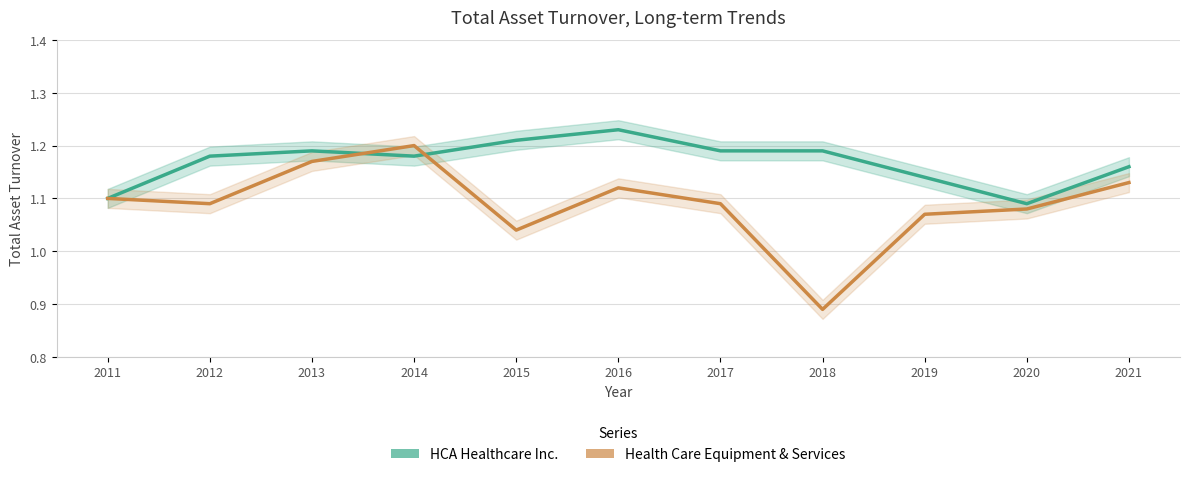

True or false: HCA Healthcare Inc. has a value of 0.4 at 2014.

False